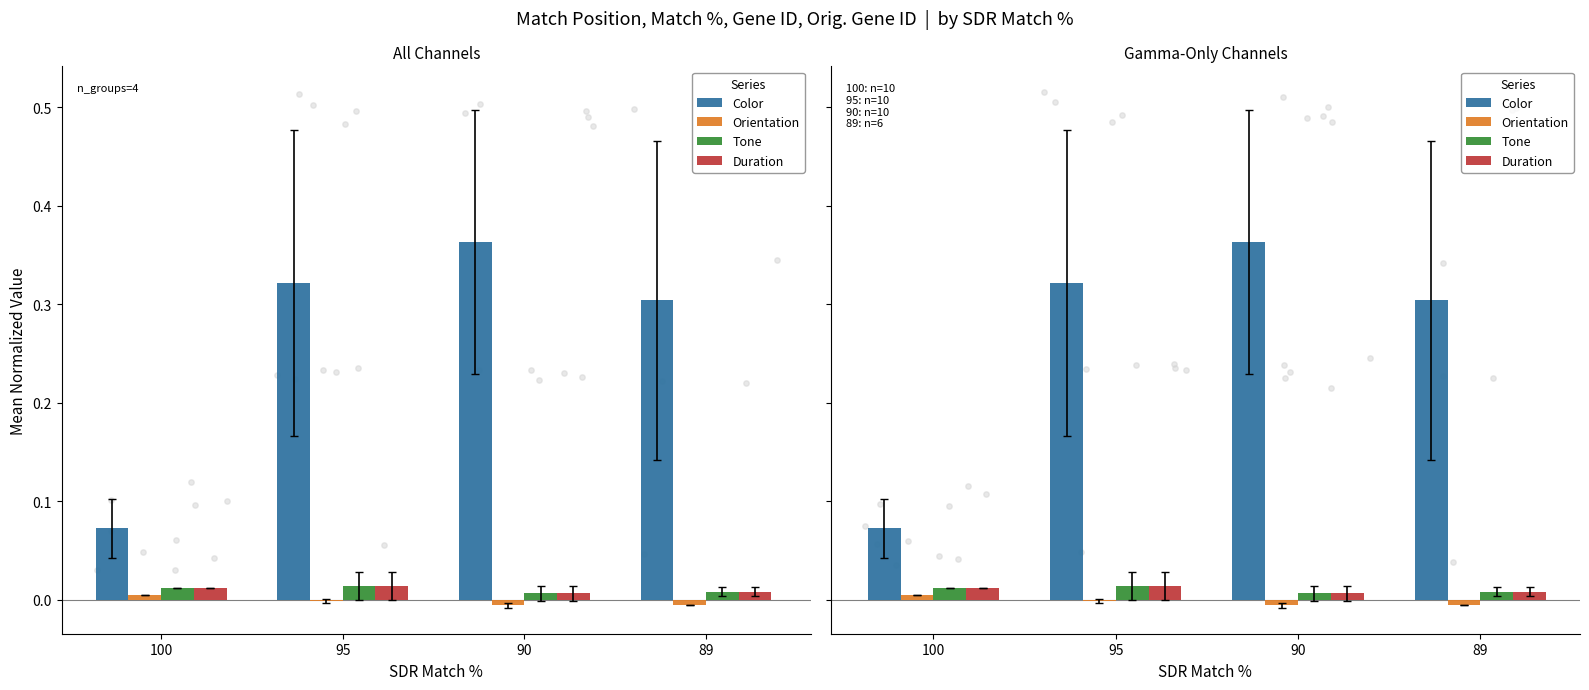

Is the value of Orientation at 100 greater than the value of Color at 90?

No